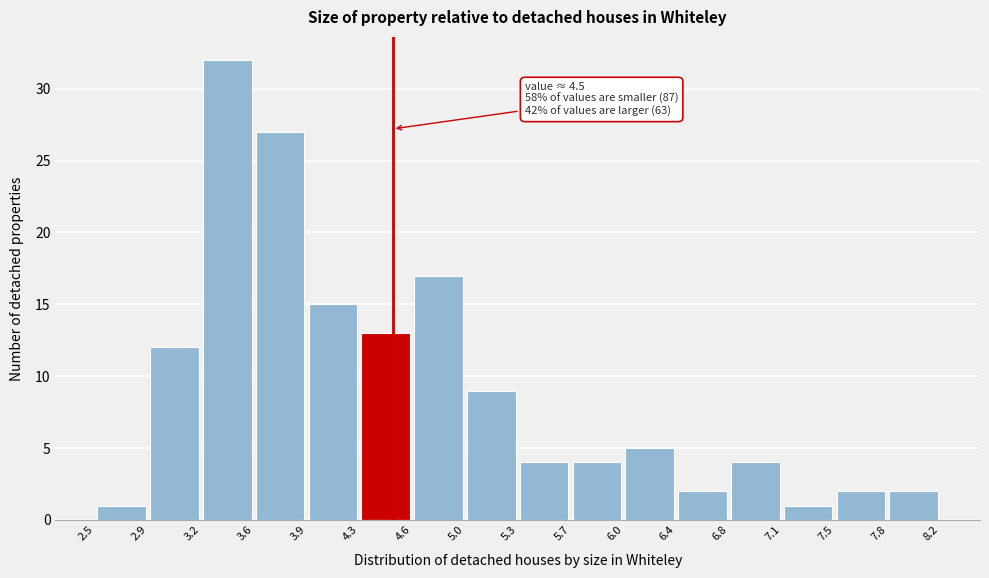

Over which range of the x-axis is the bar tallest?

3.2 to 3.6